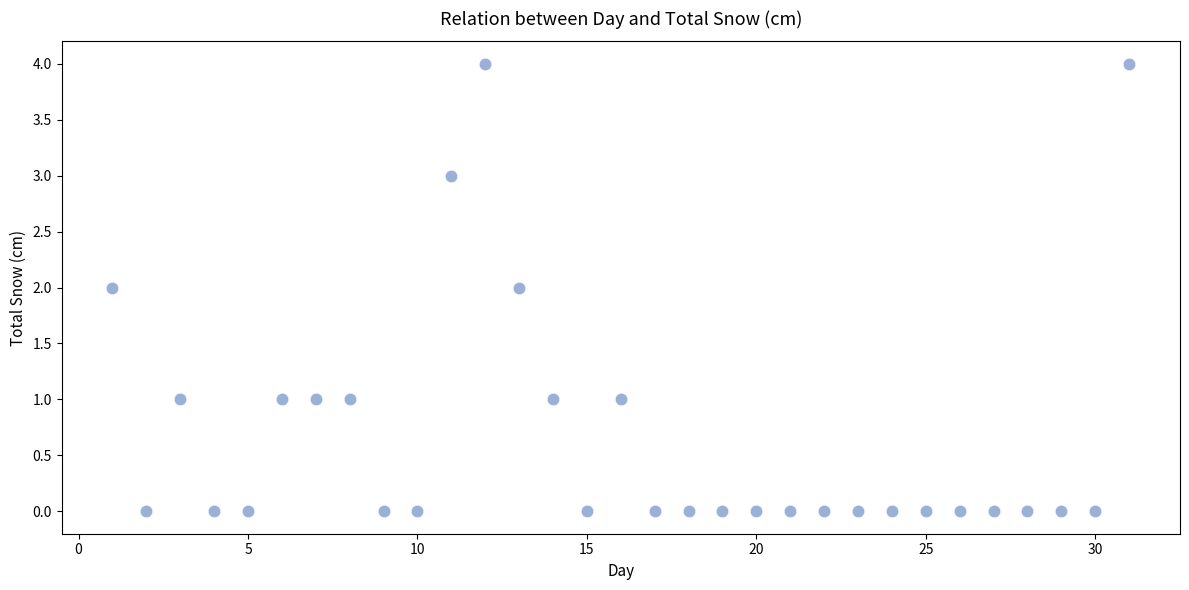

What is the range of X values (max minus min)?

30